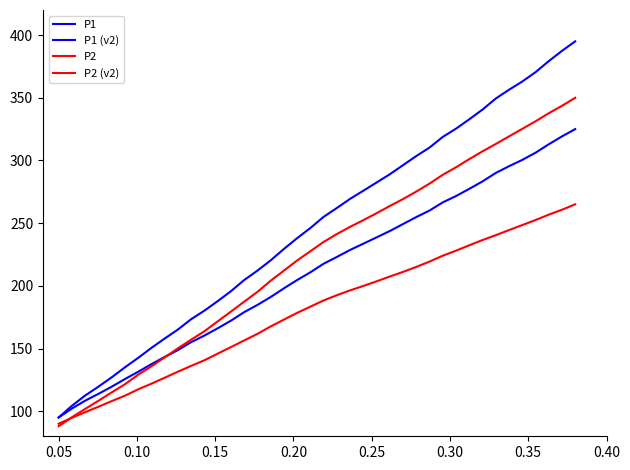

How many lines are shown in the chart?

4